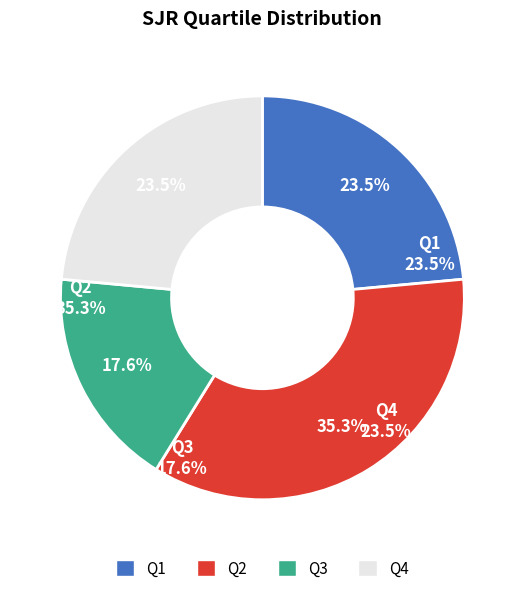

Combined, do Q1 and Q4 account for over 50%?

No